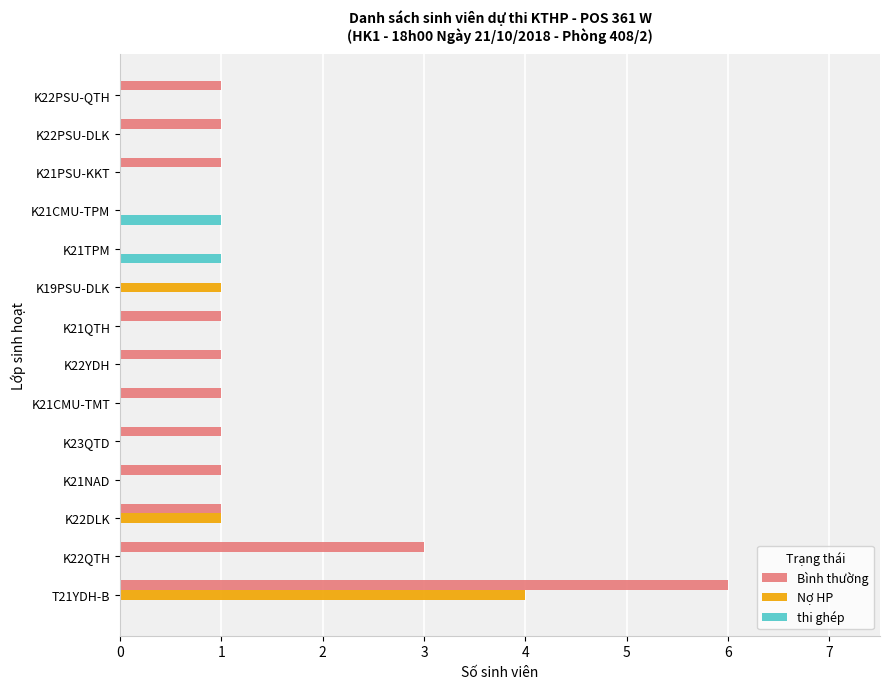

What is the sum of all Bình thường values?

18